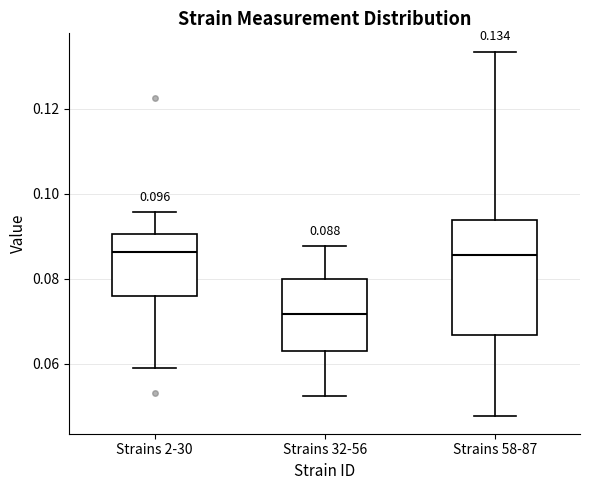

Which box has the lowest median line?

Strains 32-56